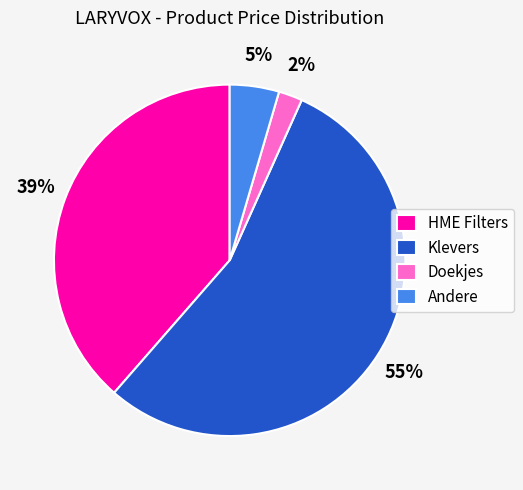

Count the number of slices in the pie.

4